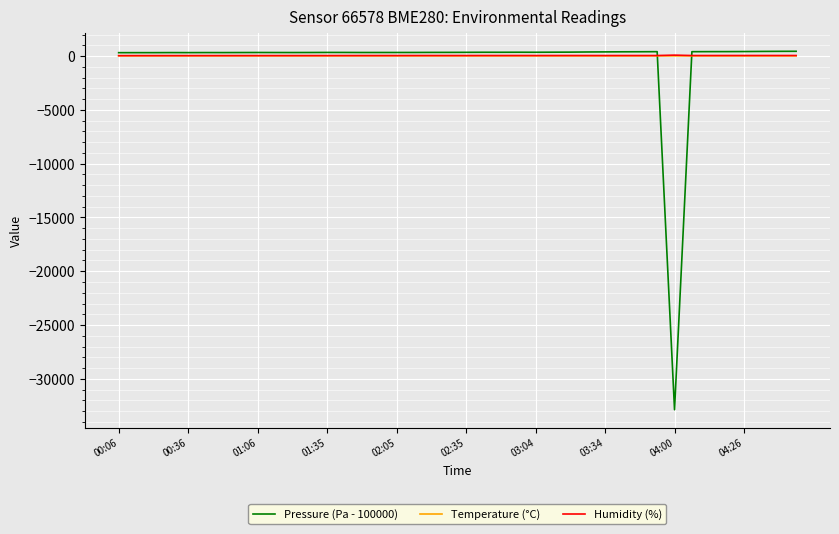

Which series has the largest range (max minus min)?

Pressure (Pa - 100000)